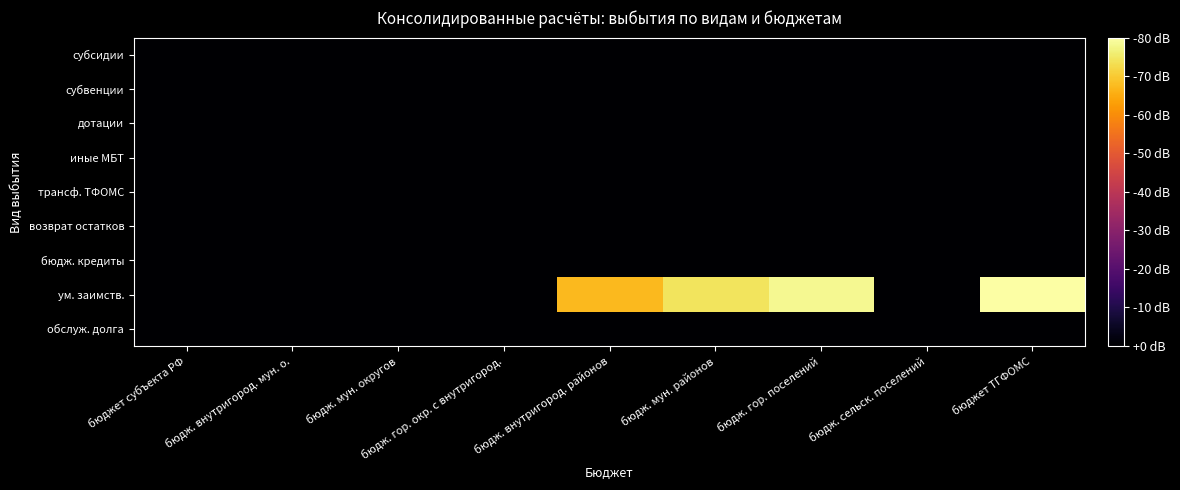

Reading left to right, extract all data points from this chart.

субсидии: бюджет субъекта РФ=0.0	бюдж. внутригород. мун. о.=0.0	бюдж. мун. округов=0.0	бюдж. гор. окр. с внутригород.=0.0	бюдж. внутригород. районов=0.0	бюдж. мун. районов=0.0	бюдж. гор. поселений=0.0	бюдж. сельск. поселений=0.0	бюджет ТГФОМС=0.0
субвенции: бюджет субъекта РФ=0.0	бюдж. внутригород. мун. о.=0.0	бюдж. мун. округов=0.0	бюдж. гор. окр. с внутригород.=0.0	бюдж. внутригород. районов=0.0	бюдж. мун. районов=0.0	бюдж. гор. поселений=0.0	бюдж. сельск. поселений=0.0	бюджет ТГФОМС=0.0
дотации: бюджет субъекта РФ=0.0	бюдж. внутригород. мун. о.=0.0	бюдж. мун. округов=0.0	бюдж. гор. окр. с внутригород.=0.0	бюдж. внутригород. районов=0.0	бюдж. мун. районов=0.0	бюдж. гор. поселений=0.0	бюдж. сельск. поселений=0.0	бюджет ТГФОМС=0.0
иные МБТ: бюджет субъекта РФ=0.0	бюдж. внутригород. мун. о.=0.0	бюдж. мун. округов=0.0	бюдж. гор. окр. с внутригород.=0.0	бюдж. внутригород. районов=0.0	бюдж. мун. районов=0.0	бюдж. гор. поселений=0.0	бюдж. сельск. поселений=0.0	бюджет ТГФОМС=0.0
трансф. ТФОМС: бюджет субъекта РФ=0.0	бюдж. внутригород. мун. о.=0.0	бюдж. мун. округов=0.0	бюдж. гор. окр. с внутригород.=0.0	бюдж. внутригород. районов=0.0	бюдж. мун. районов=0.0	бюдж. гор. поселений=0.0	бюдж. сельск. поселений=0.0	бюджет ТГФОМС=0.0
возврат остатков: бюджет субъекта РФ=0.0	бюдж. внутригород. мун. о.=0.0	бюдж. мун. округов=0.0	бюдж. гор. окр. с внутригород.=0.0	бюдж. внутригород. районов=0.0	бюдж. мун. районов=0.0	бюдж. гор. поселений=0.0	бюдж. сельск. поселений=0.0	бюджет ТГФОМС=0.0
бюдж. кредиты: бюджет субъекта РФ=0.0	бюдж. внутригород. мун. о.=0.0	бюдж. мун. округов=0.0	бюдж. гор. окр. с внутригород.=0.0	бюдж. внутригород. районов=0.0	бюдж. мун. районов=0.0	бюдж. гор. поселений=0.0	бюдж. сельск. поселений=0.0	бюджет ТГФОМС=0.0
ум. заимств.: бюджет субъекта РФ=0.0	бюдж. внутригород. мун. о.=0.0	бюдж. мун. округов=0.0	бюдж. гор. окр. с внутригород.=0.0	бюдж. внутригород. районов=15.6	бюдж. мун. районов=17.2	бюдж. гор. поселений=18.2	бюдж. сельск. поселений=0.0	бюджет ТГФОМС=18.5
обслуж. долга: бюджет субъекта РФ=0.0	бюдж. внутригород. мун. о.=0.0	бюдж. мун. округов=0.0	бюдж. гор. окр. с внутригород.=0.0	бюдж. внутригород. районов=0.0	бюдж. мун. районов=0.0	бюдж. гор. поселений=0.0	бюдж. сельск. поселений=0.0	бюджет ТГФОМС=0.0